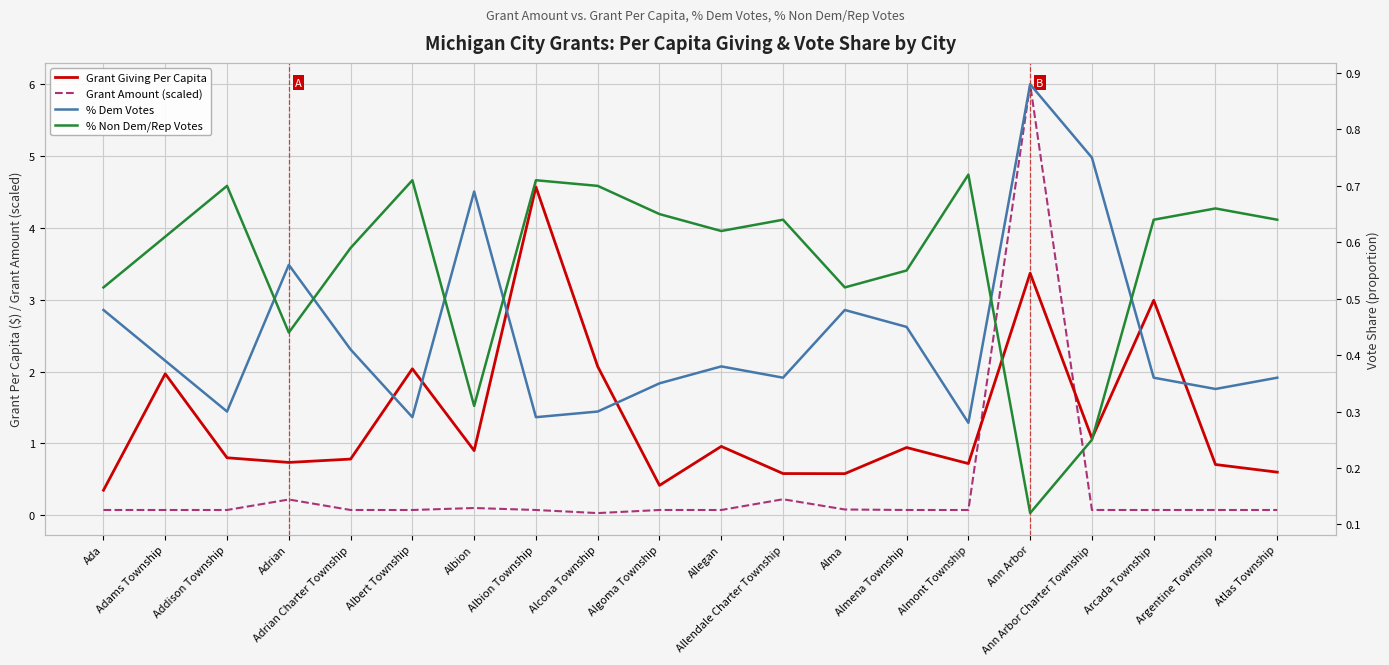

Count the % Dem Votes values in the range 0 to 1.

20